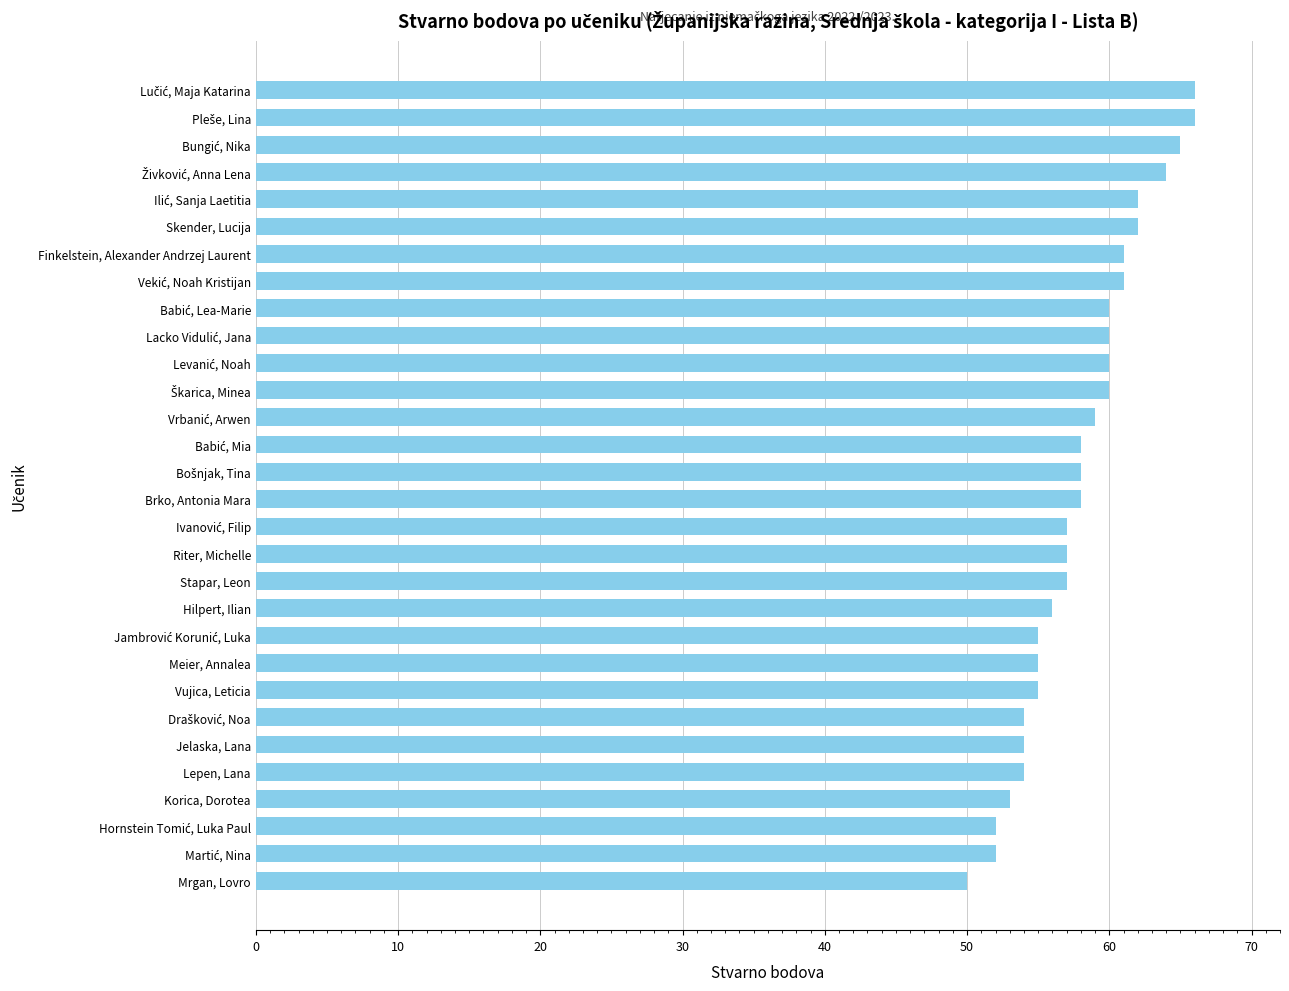

What is the minimum value shown in the chart?

50